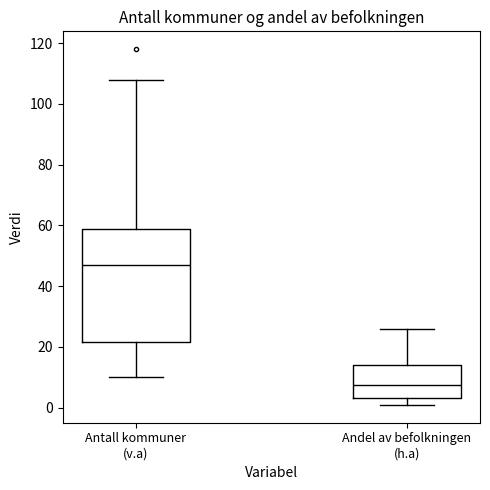

Where does the upper whisker of the box for Antall kommuner (v.a) end on the y-axis? The values are not printed on the chart, so give them approximately, as read against the axis.

108